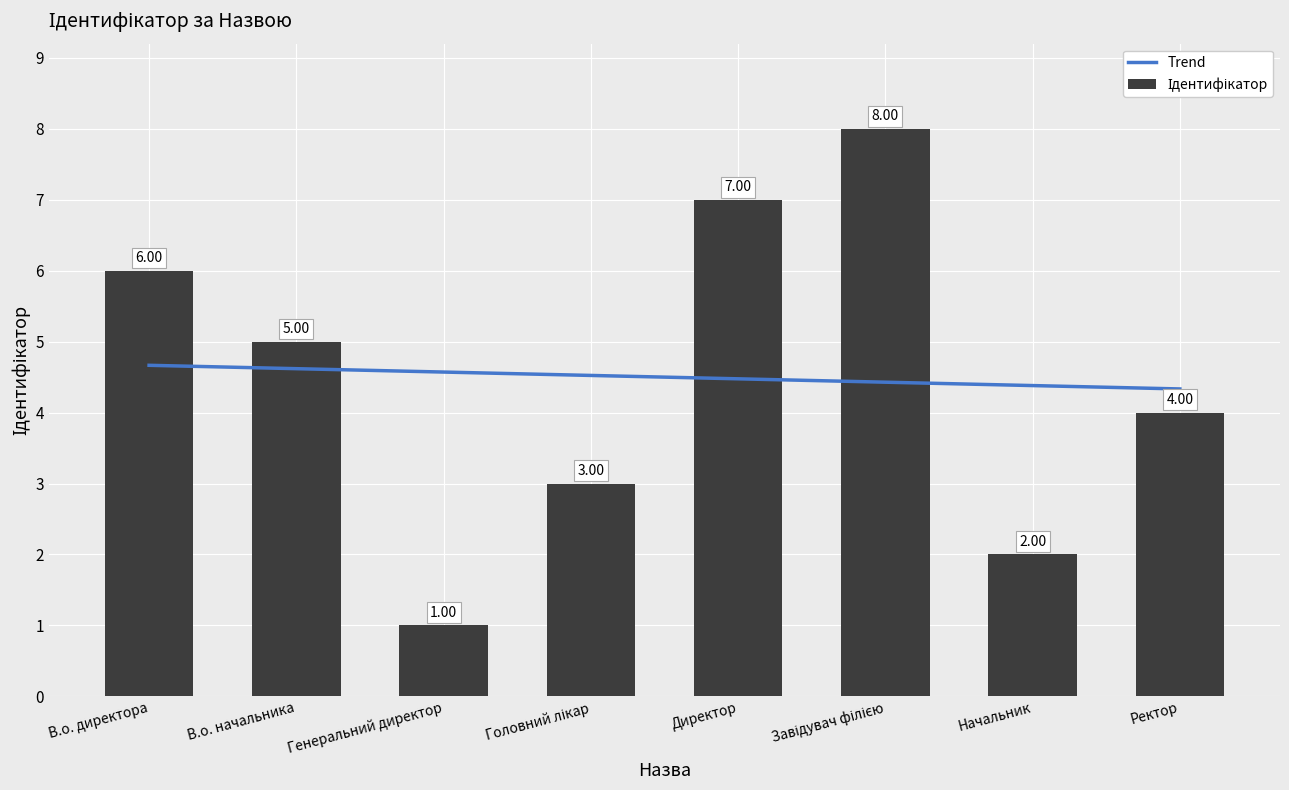

True or false: Trend has a value of 2.1 at Головний лікар.

False